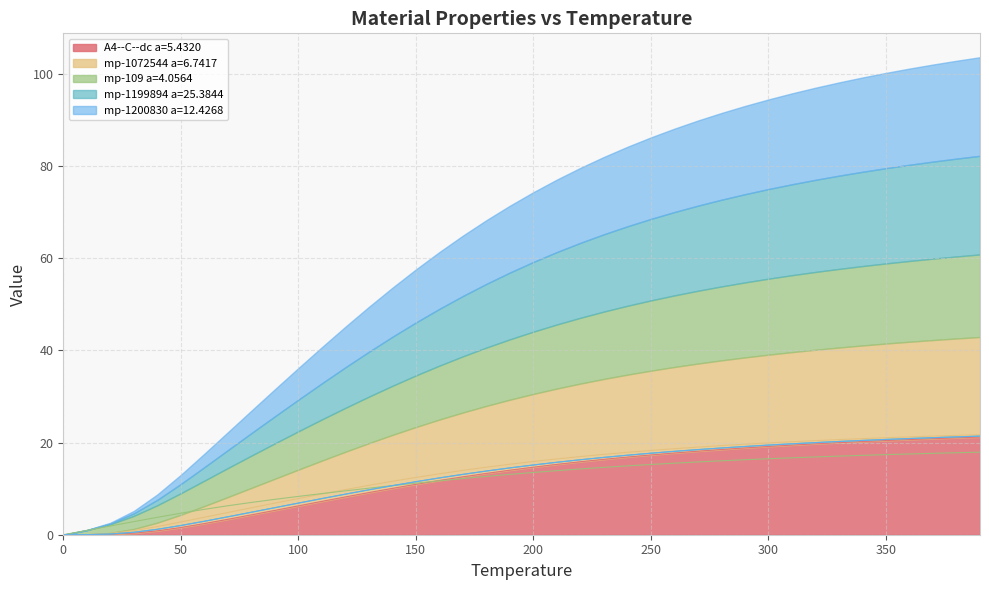

Which series has the largest total across all categories?

mp-1072544 a=6.7417